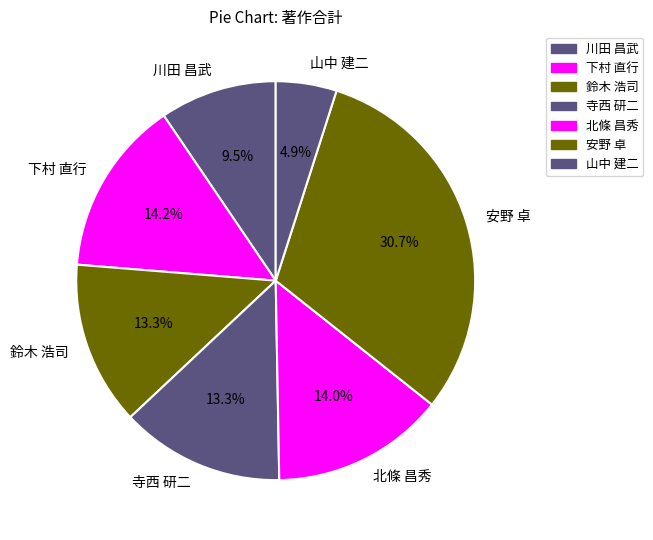

What is the ratio of the value at 安野 卓 to the value at 鈴木 浩司?

2.3